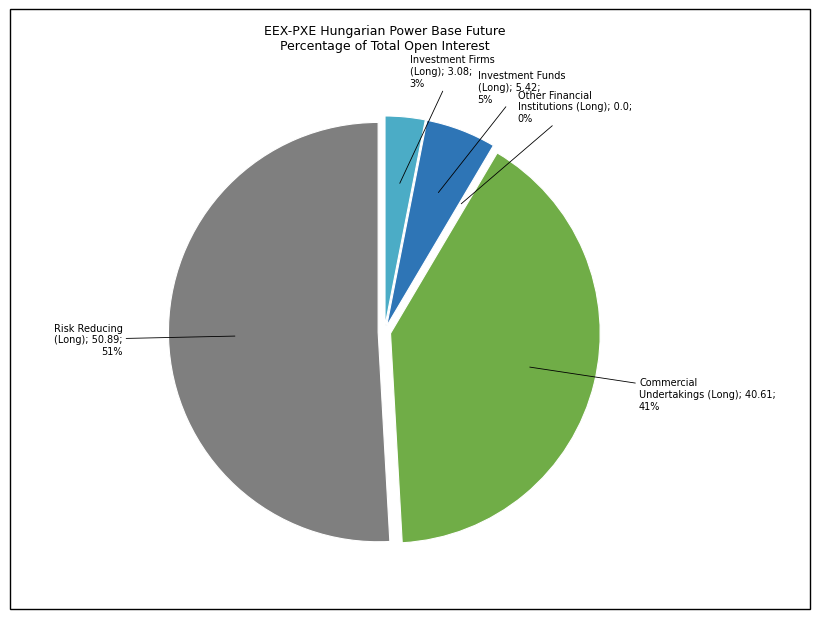

What percentage is the Investment Funds (Long) slice, to the nearest percent?

5%